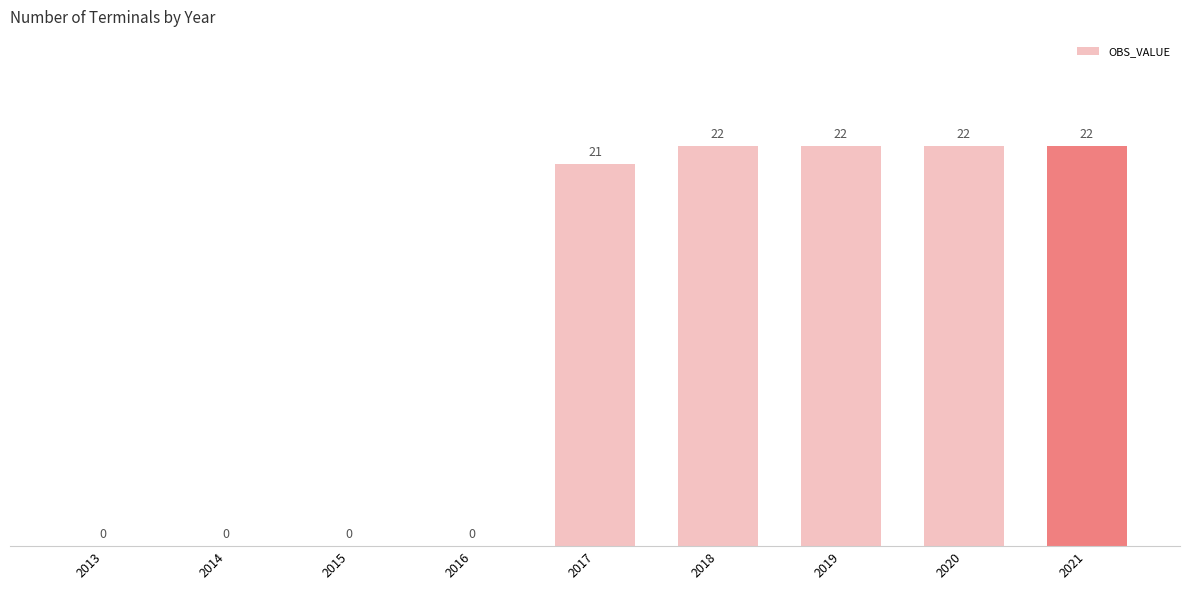

Which has a higher value, 2018 or 2015?

2018